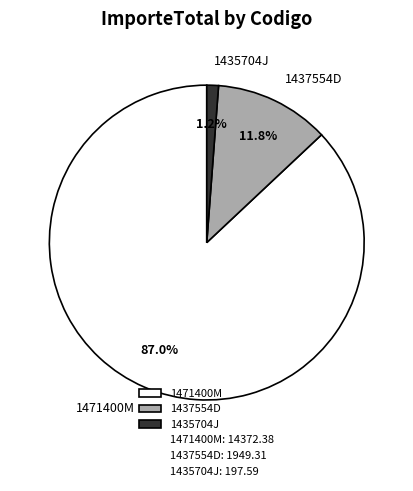

Is it true that 1437554D is 12% of the pie?

True